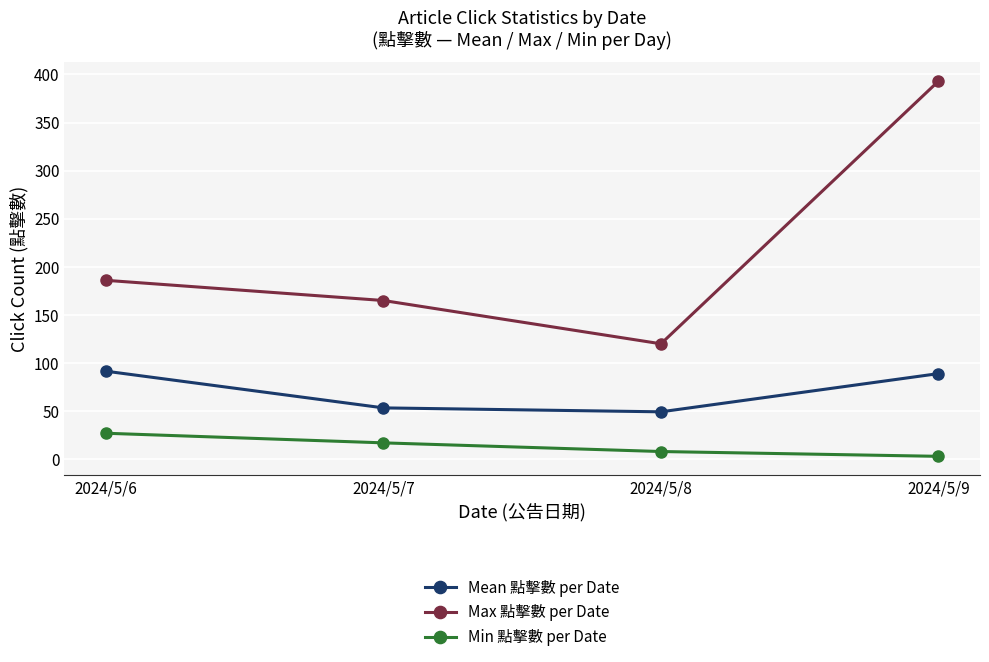

True or false: Min 點擊數 per Date and Max 點擊數 per Date cross at least once.

False